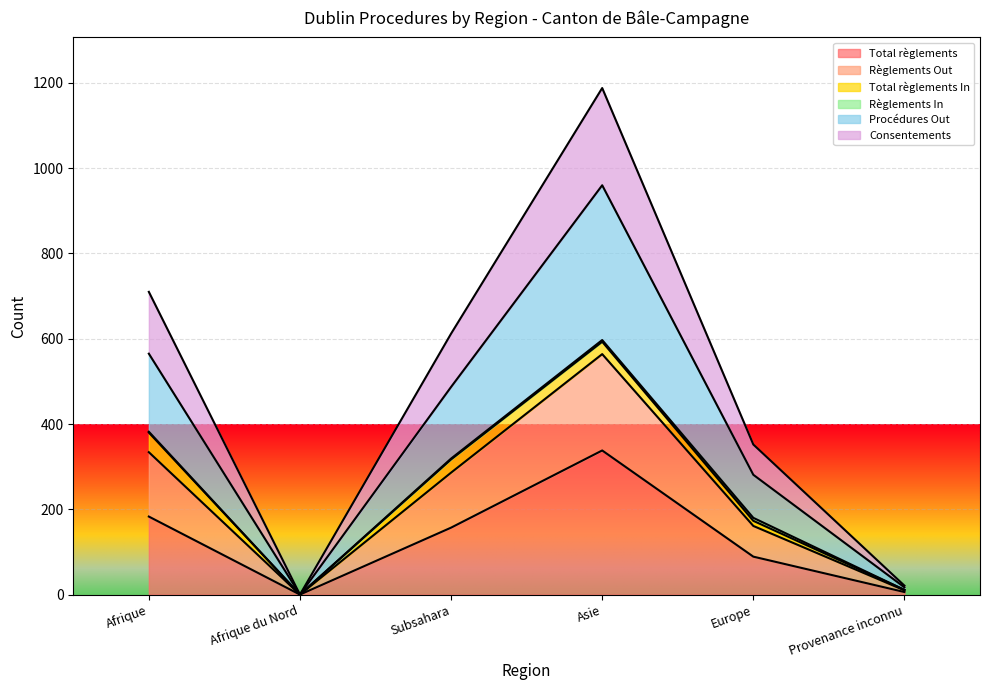

True or false: Procédures Out and Consentements cross at least once.

False